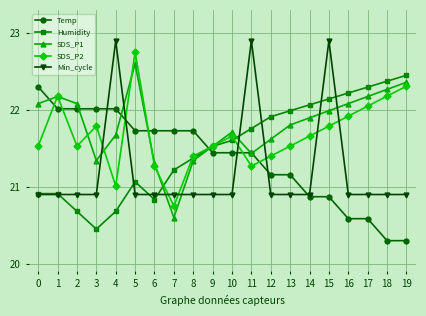

The value of SDS_P1 at 11 is 7.5. True or false?

False